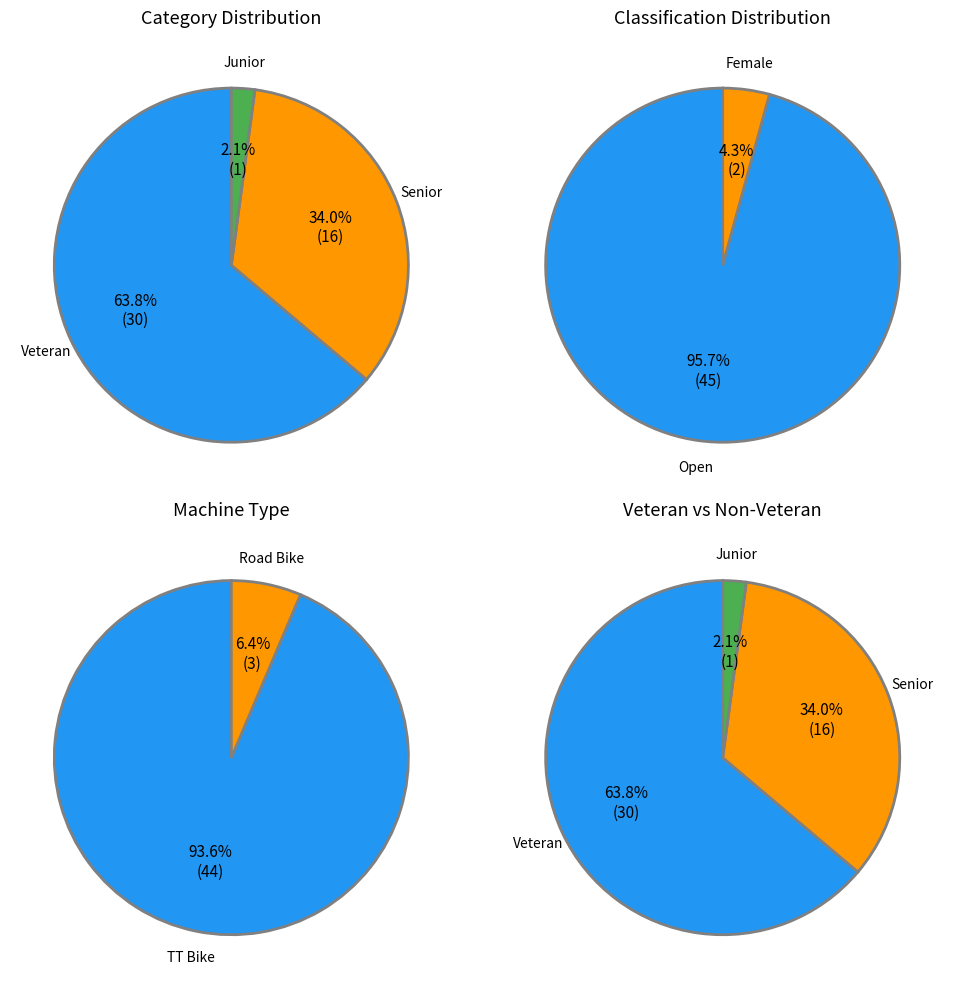

Count the number of slices in the pie.

2